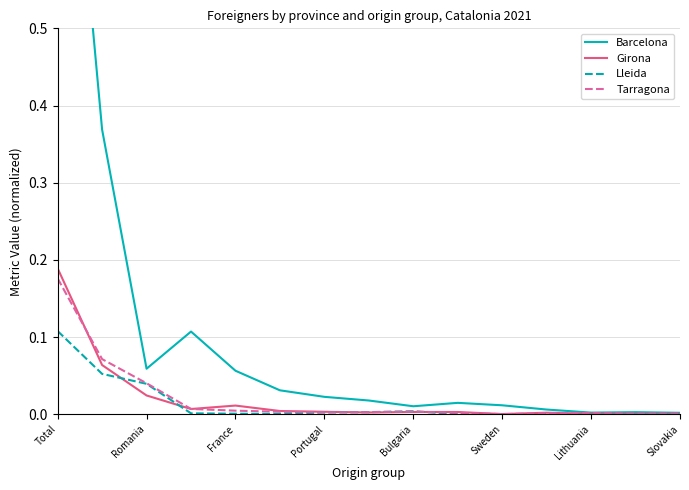

The Tarragona series shows 0.0 at Bulgaria. True or false?

True